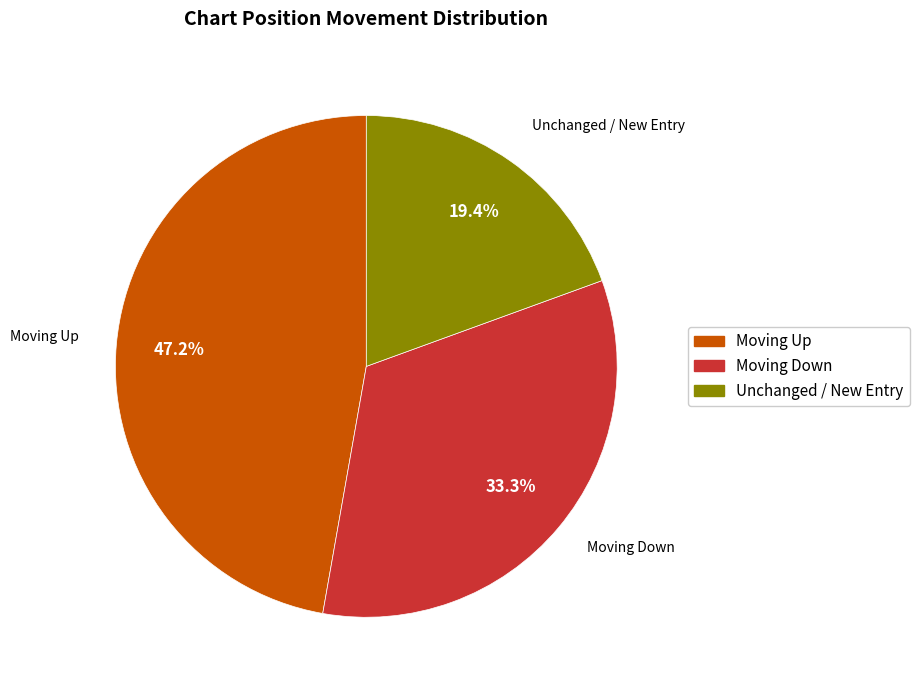

Is there any slice that represents more than half of the pie?

No